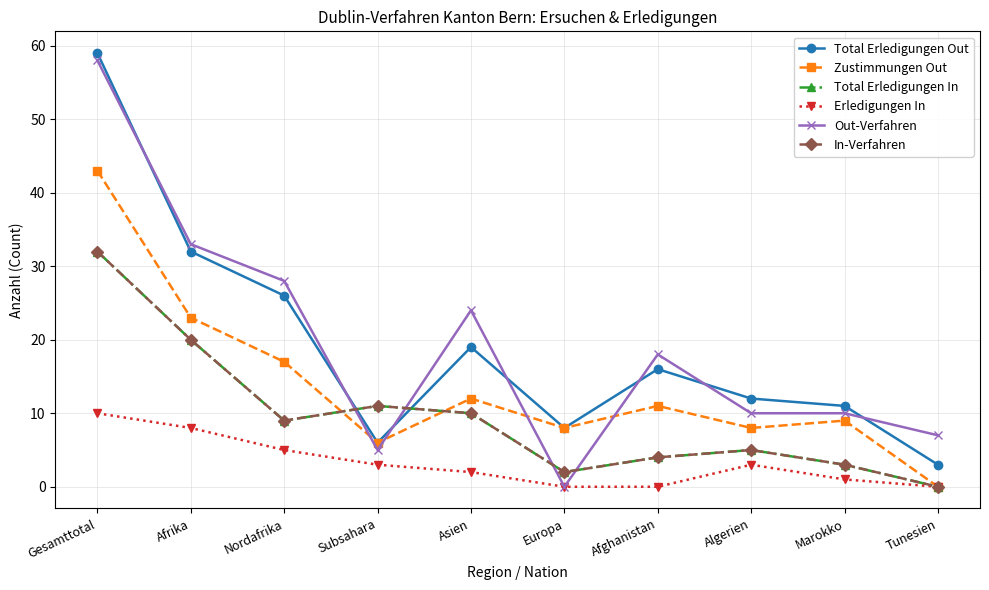

What position from the right is Subsahara?

7